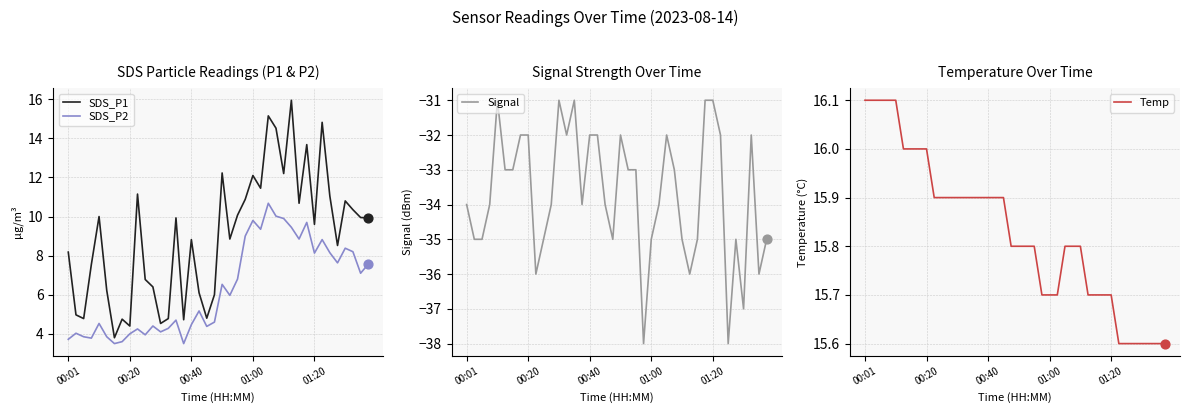

Which series contains the lowest Y value?

Signal